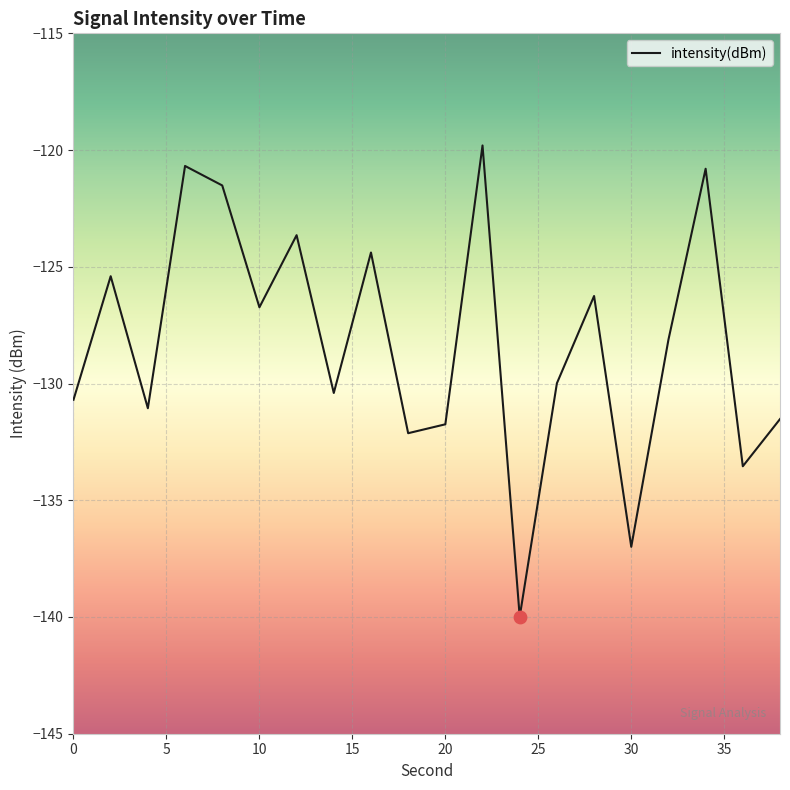

What is the maximum value shown in the chart?

-119.8